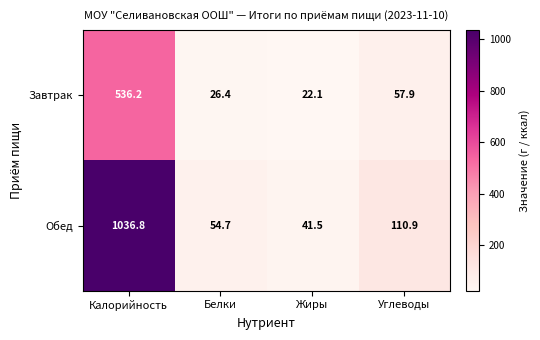

Between Калорийность and Жиры, which series saw the biggest shift?

Обед